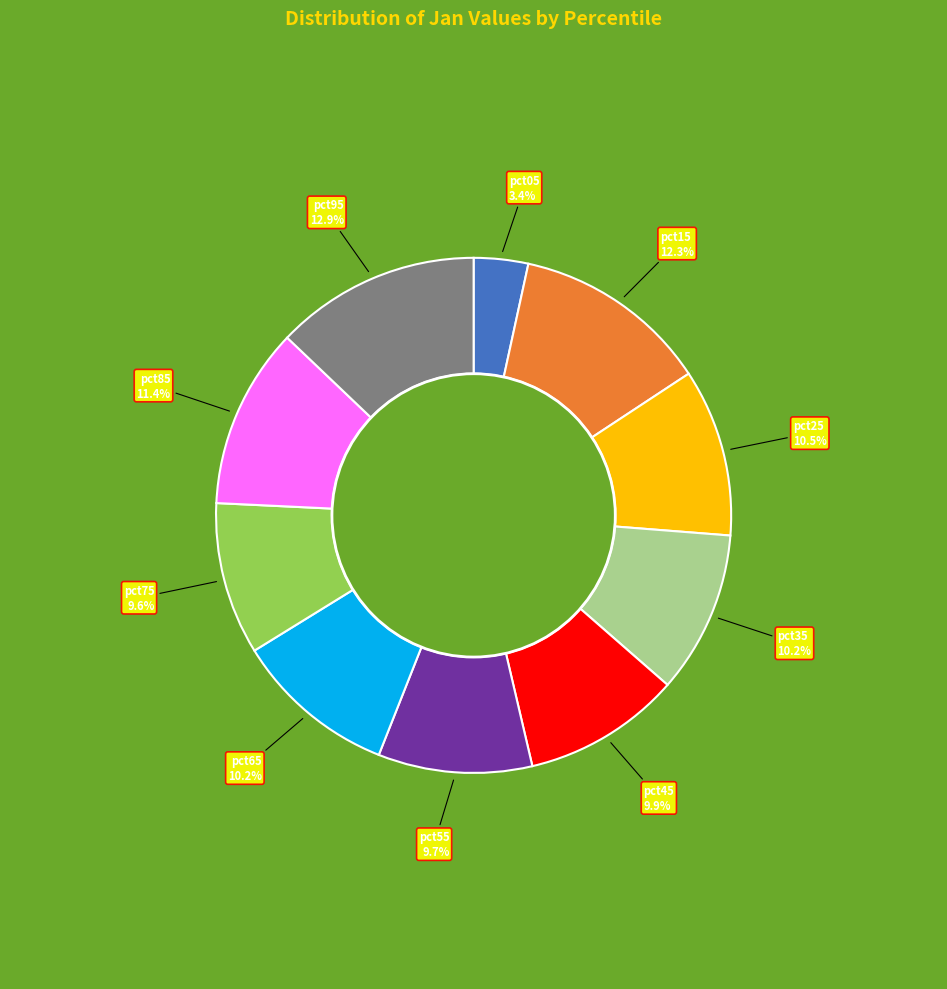

Is there any slice that represents more than half of the pie?

No